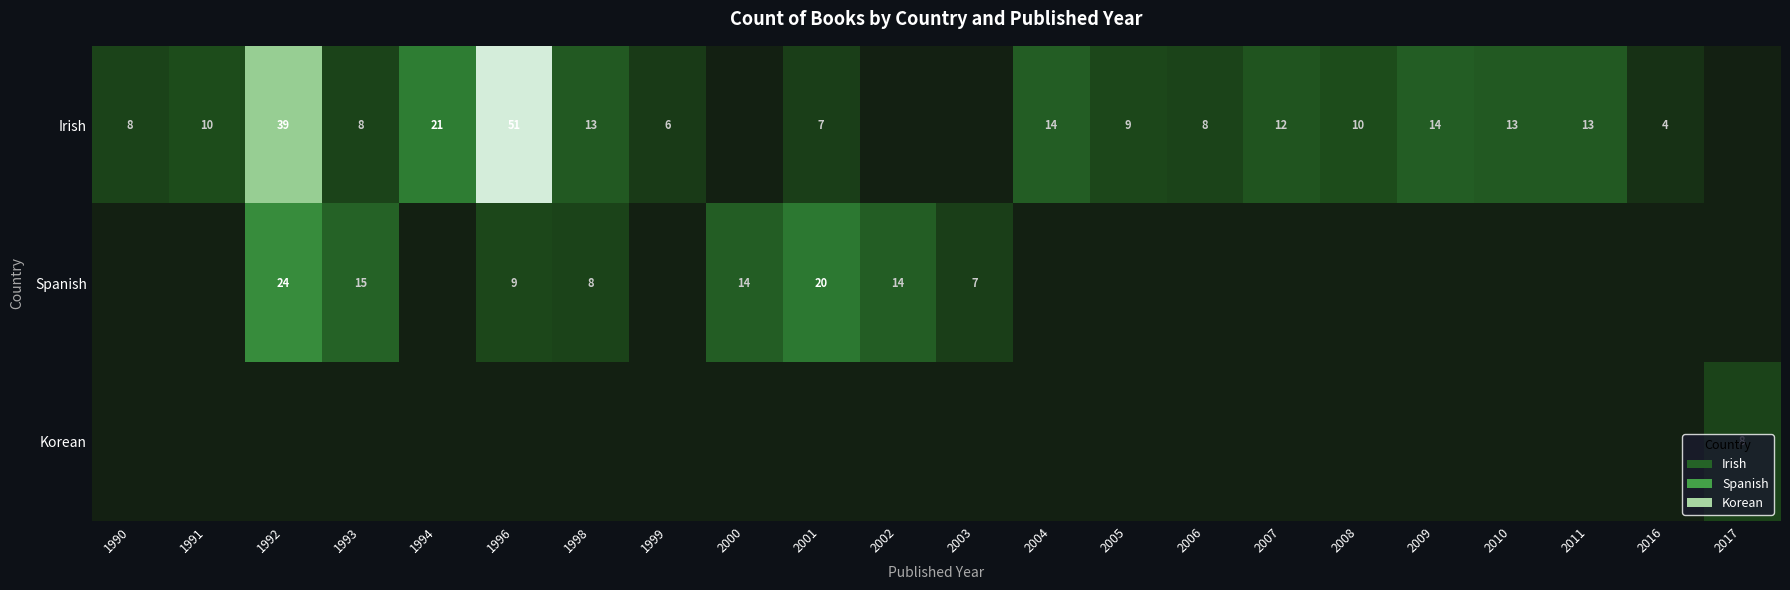

At which category does the chart reach its minimum across all series?

2000